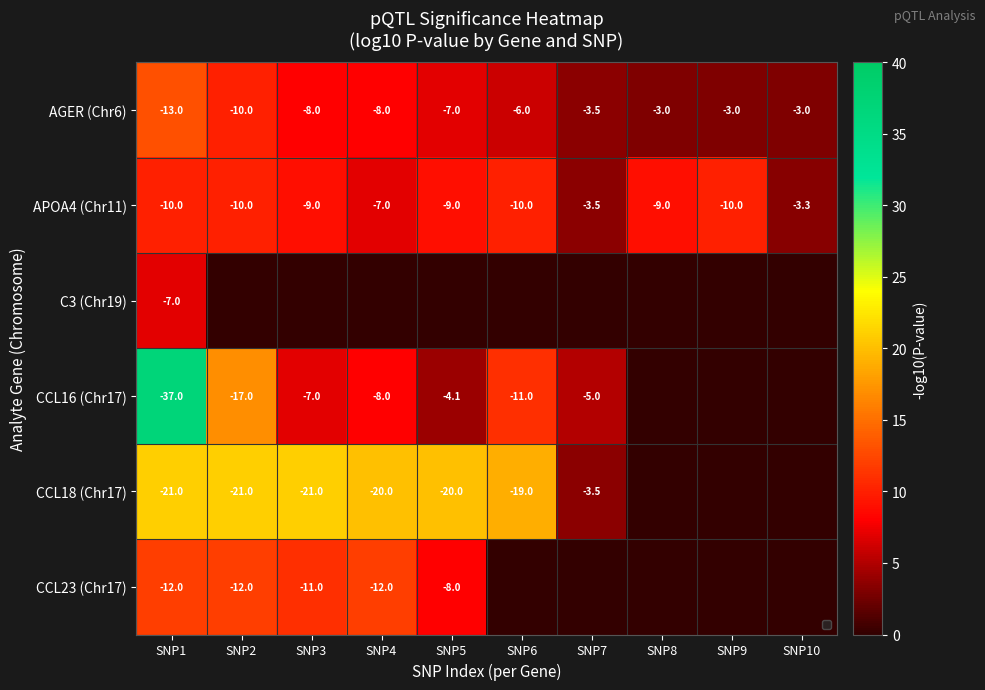

Count the number of categories in the chart.

10